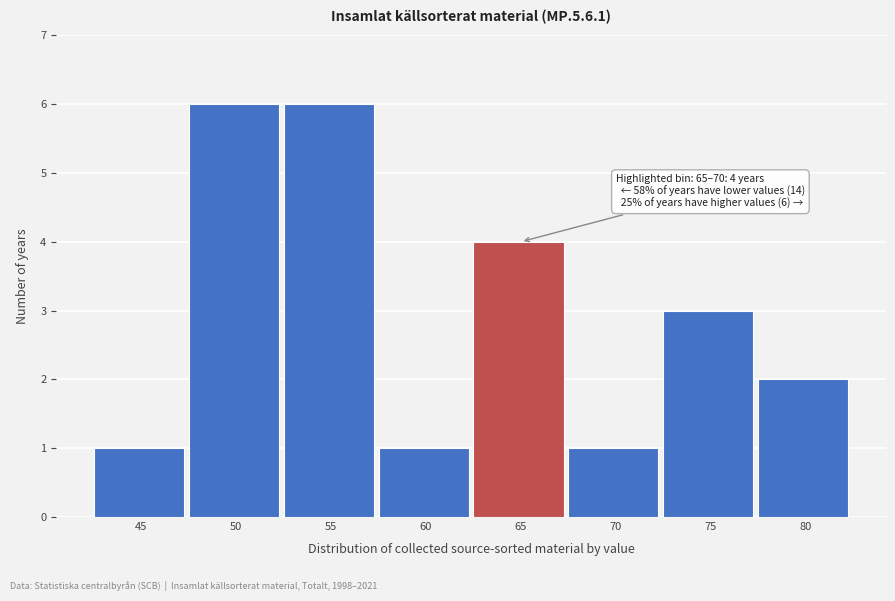

Reading right to left, transcribe all the data shown in this chart.

80=2	75=3	70=1	65=4	60=1	55=6	50=6	45=1